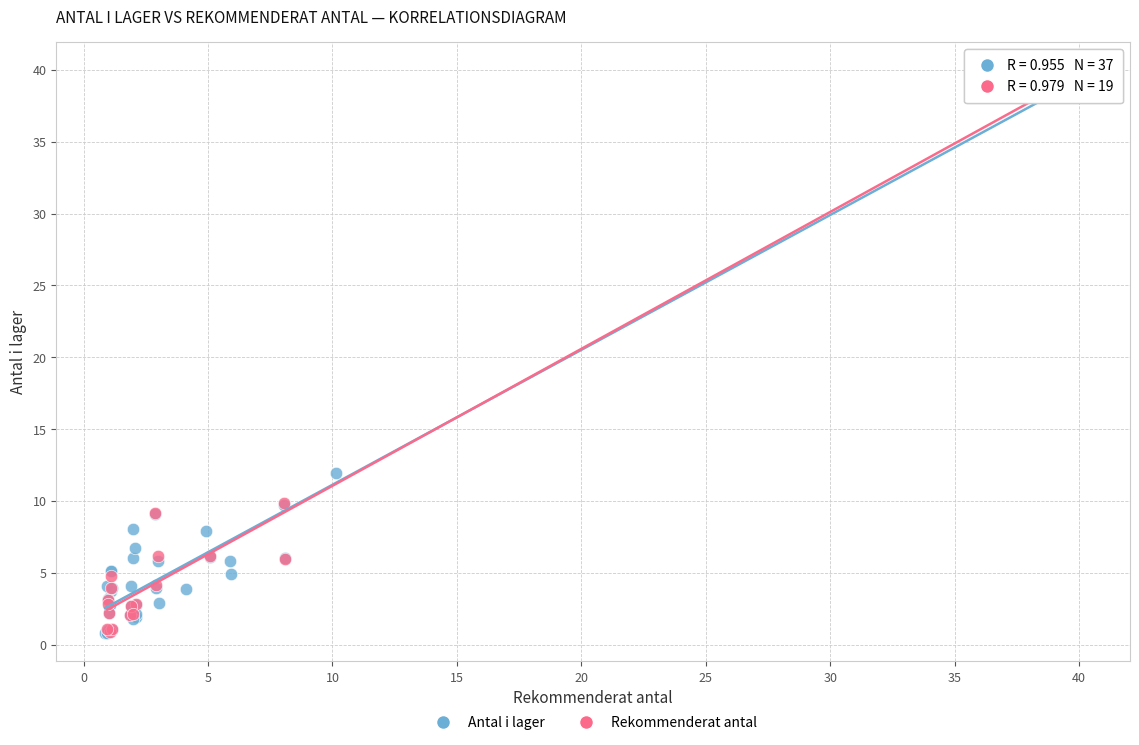

Which series has the widest spread of Y values?

Antal i lager